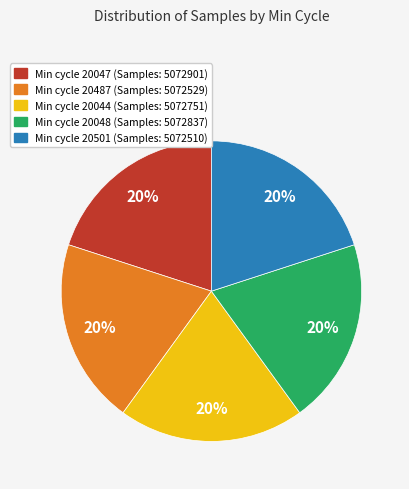

Is there any slice that represents more than half of the pie?

No